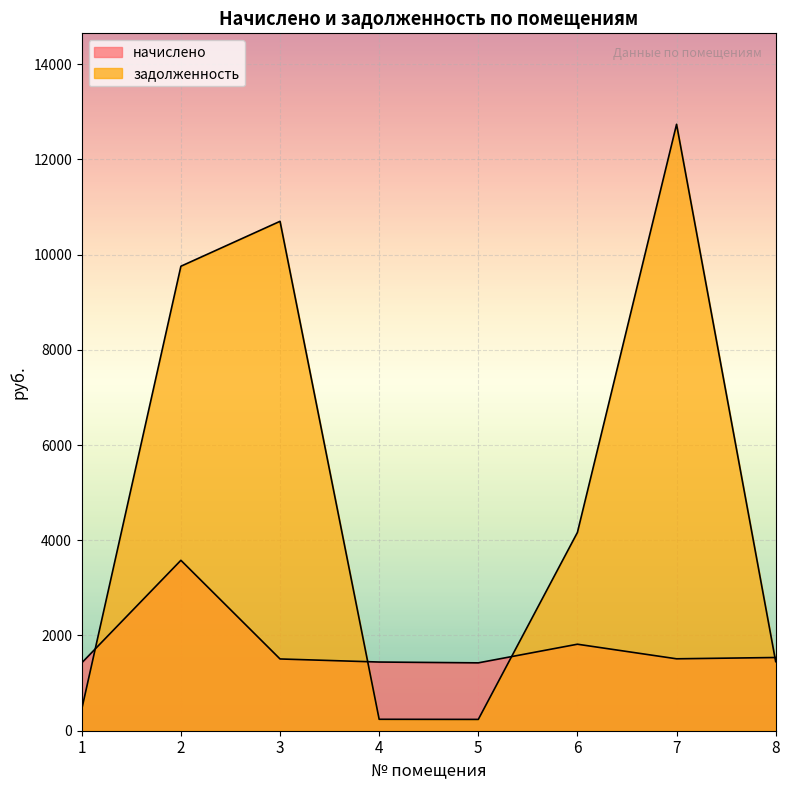

The задолженность series shows 798.6 at 1. True or false?

False